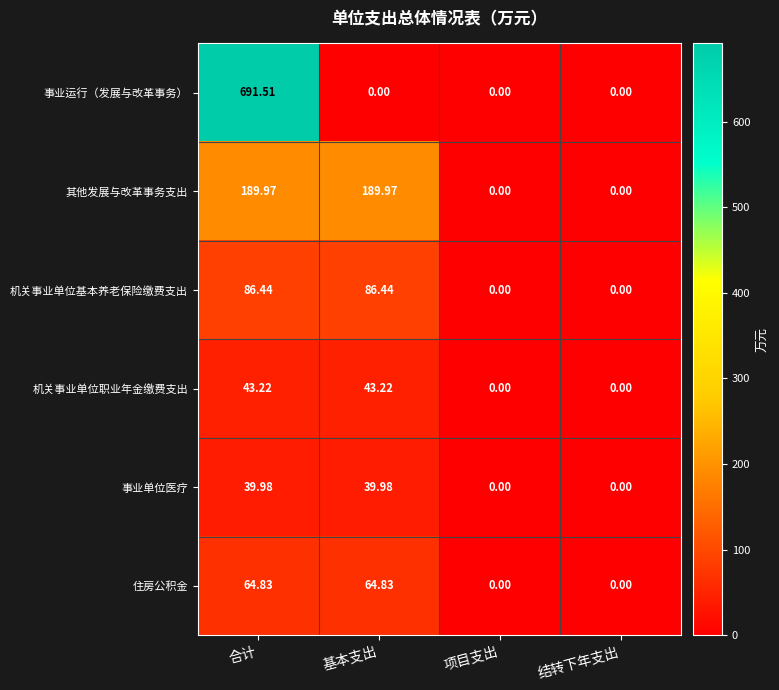

Which series changed the most between 基本支出 and 项目支出?

其他发展与改革事务支出